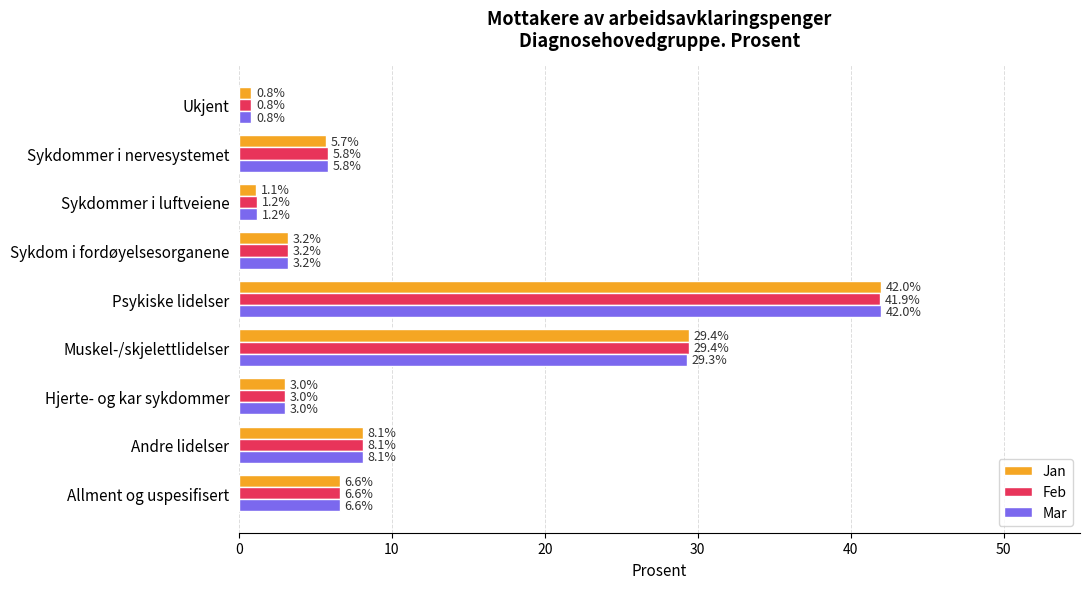

True or false: Feb has a value of 1.3 at Sykdom i fordøyelsesorganene.

False